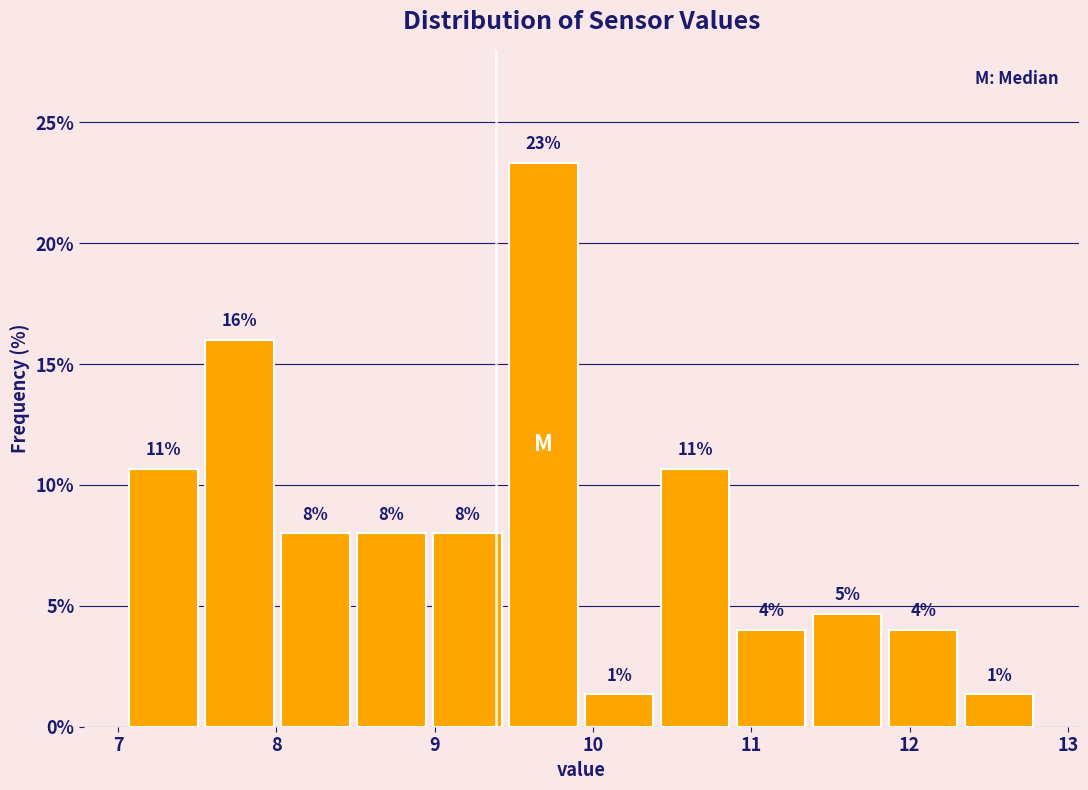

Which range on the x-axis has the tallest bar?

9.47 to 9.95